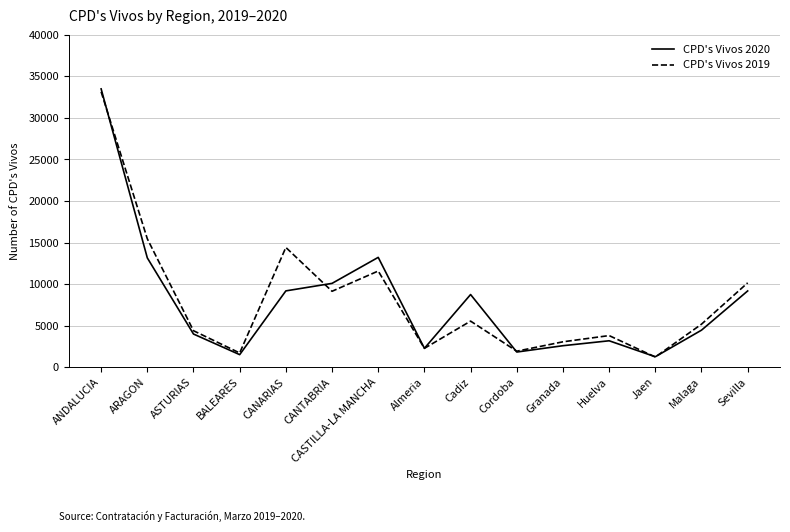

True or false: CPD's Vivos 2019 has more than 2 points higher than both neighbors.

True